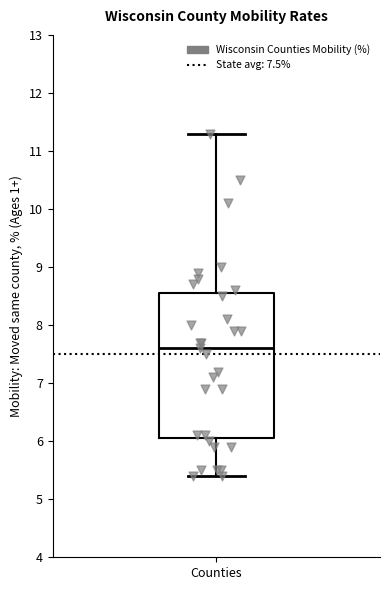

Transcribe this box plot: give where the median line is, the range the box spans, and where the two whiskers end, as read against the y-axis. The values are not printed on the chart, so give them approximately, as read against the axis.

median 7.6, box 6.1 to 8.6, whiskers 5.4 to 11.3